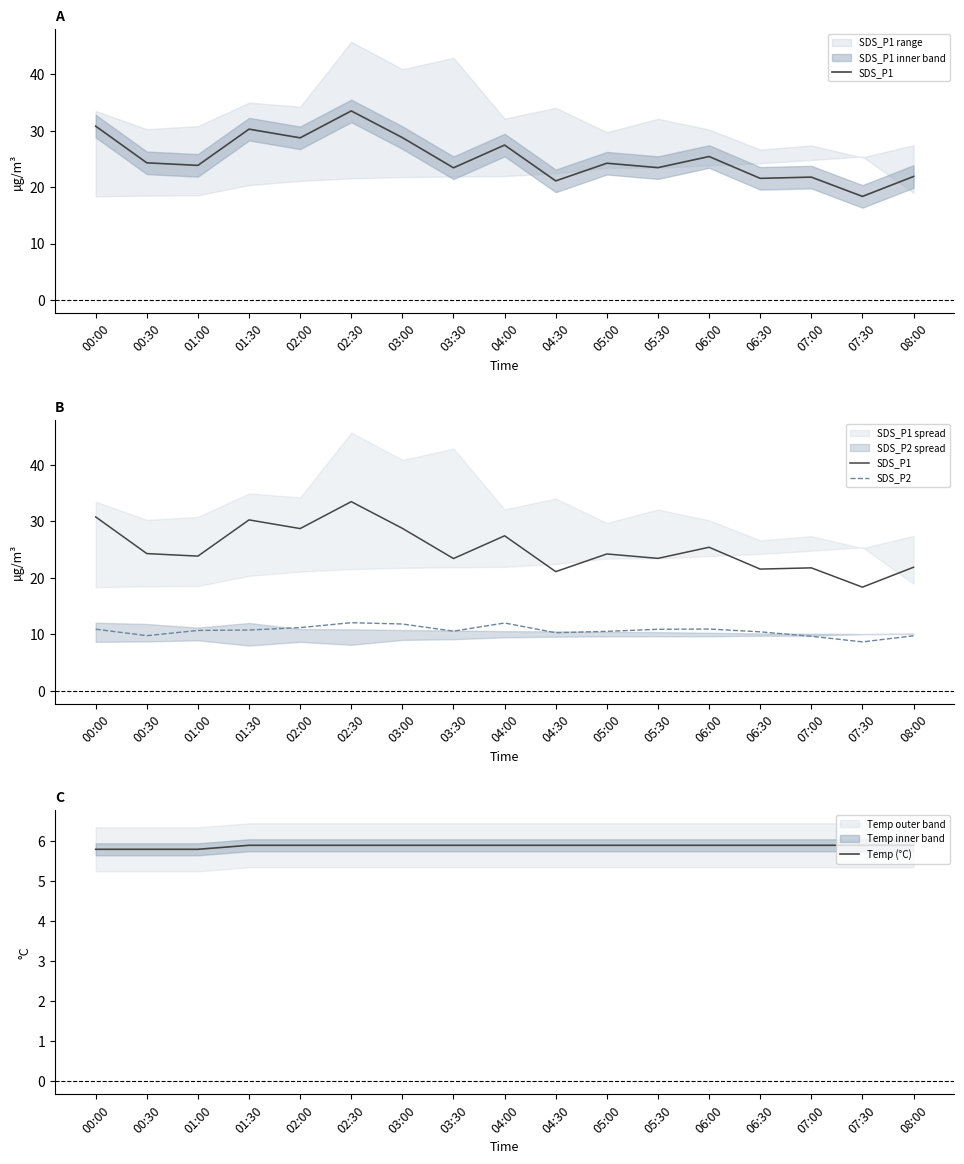

What is the difference between the maximum and minimum values in the Temp (°C) series?

0.1